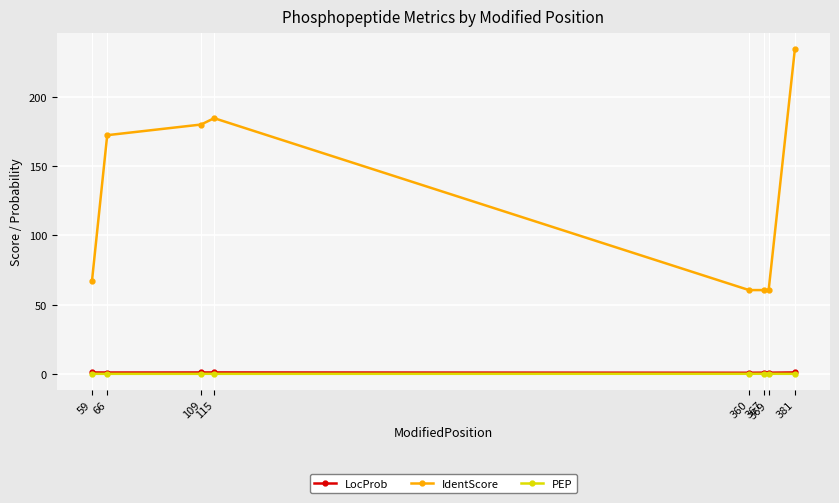

What is the lowest value of the IdentScore series?

60.5